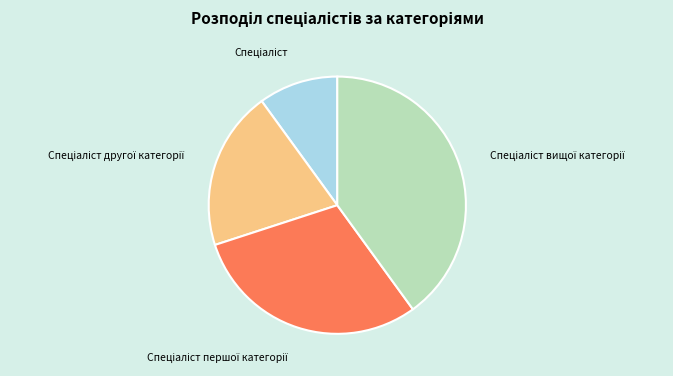

Is there a majority slice in this chart?

No